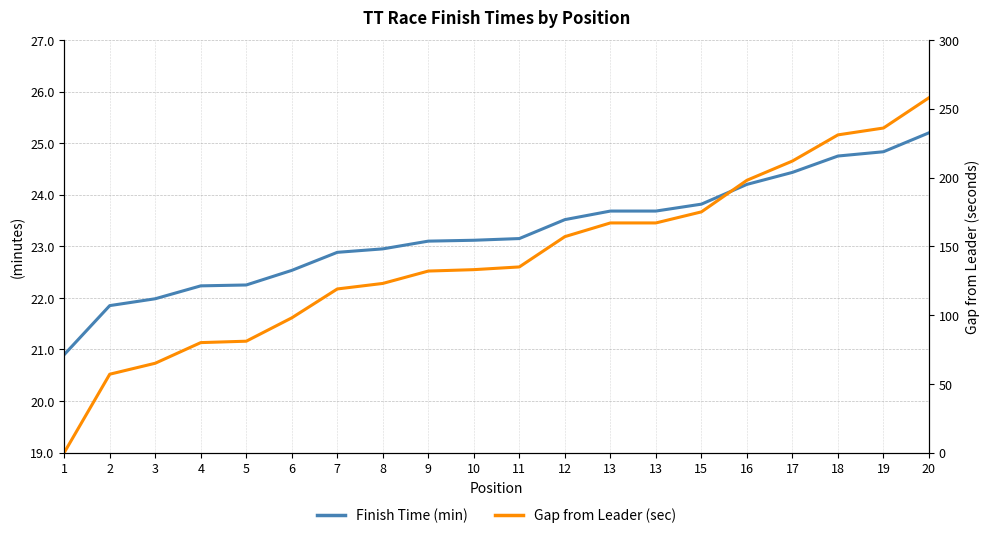

The Finish Time (min) series shows 23.1 at 9. True or false?

True